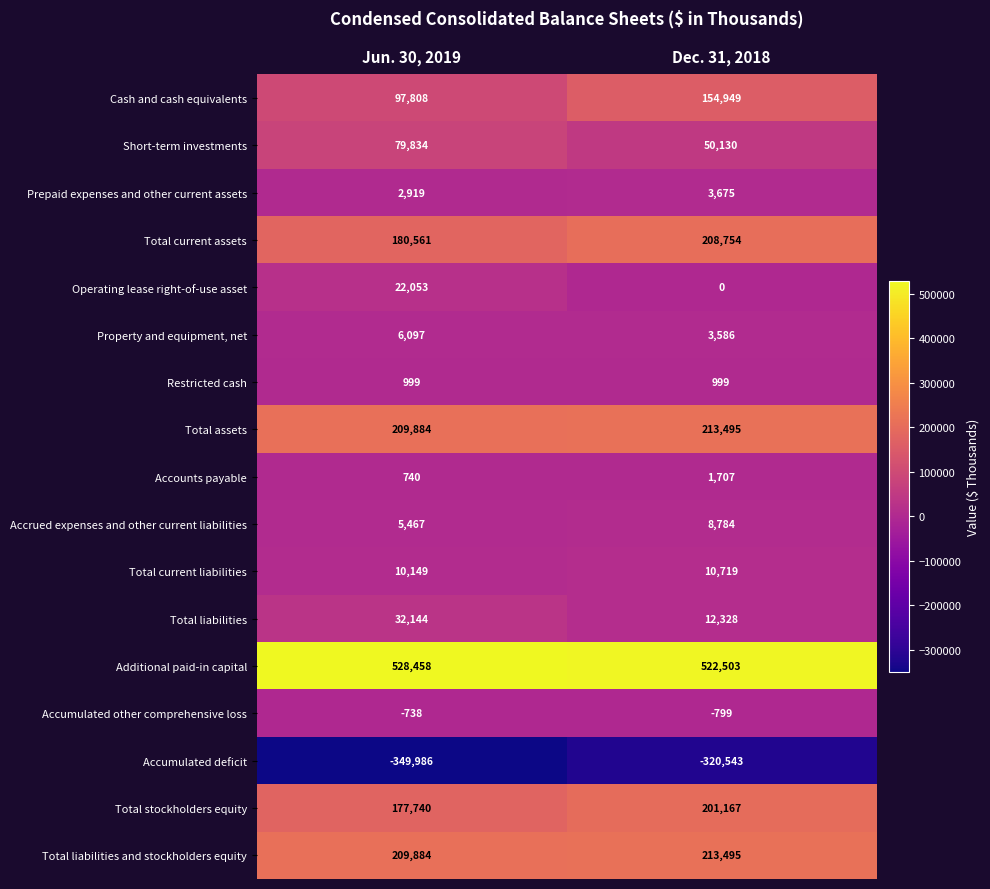

List the labels in order of Short-term investments value, smallest first.

Dec. 31, 2018, Jun. 30, 2019